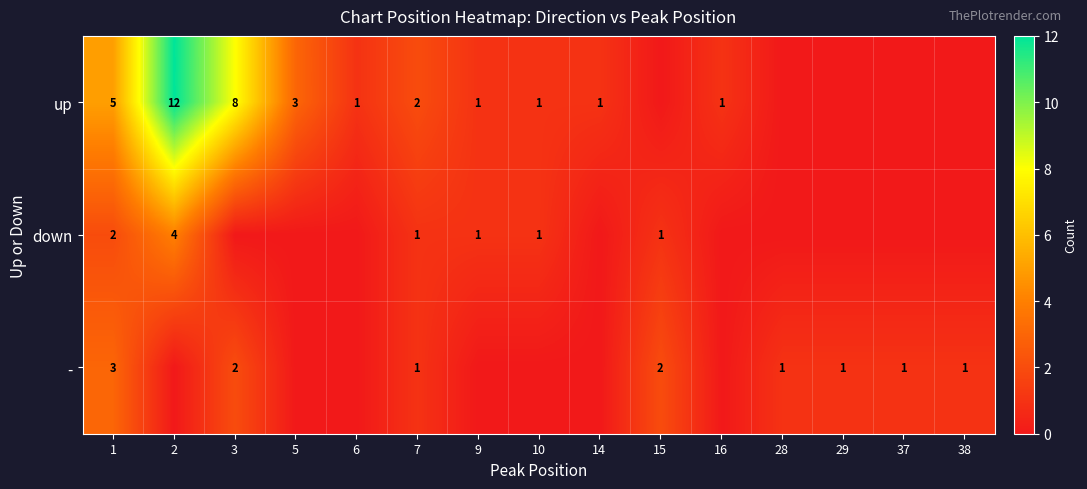

True or false: - has a value of 1 at 37.

True